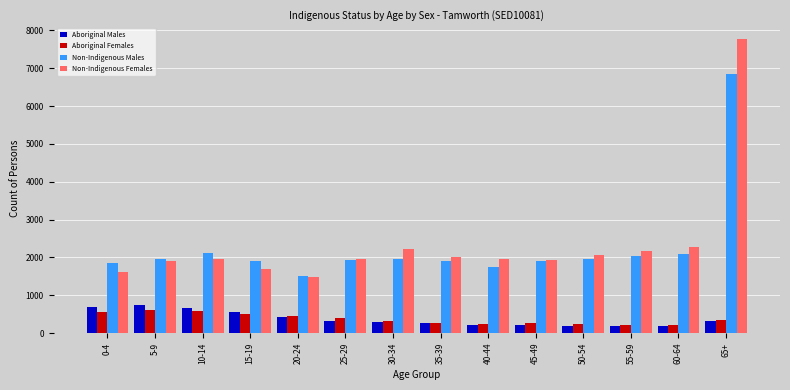

What is the value of the Aboriginal Females bar at the 6th from the left?

409